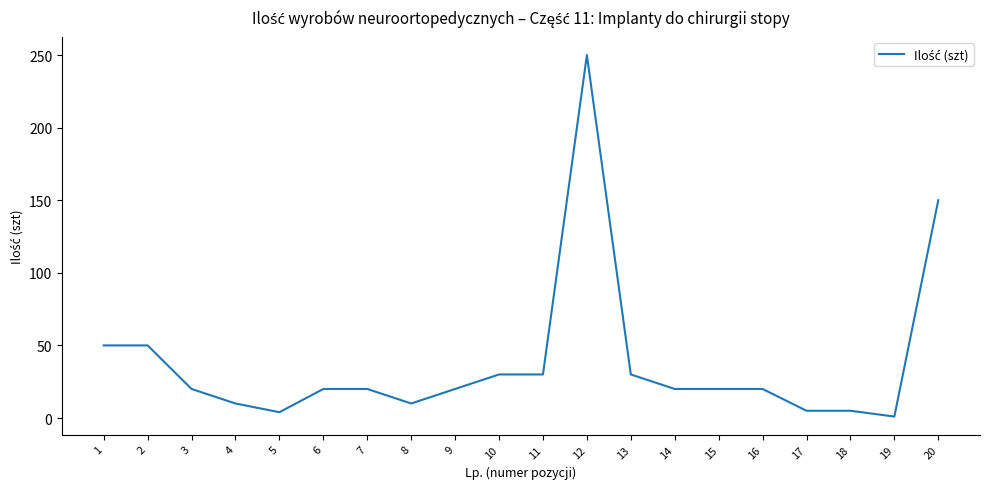

Is it true that the value at 6 is 11?

False